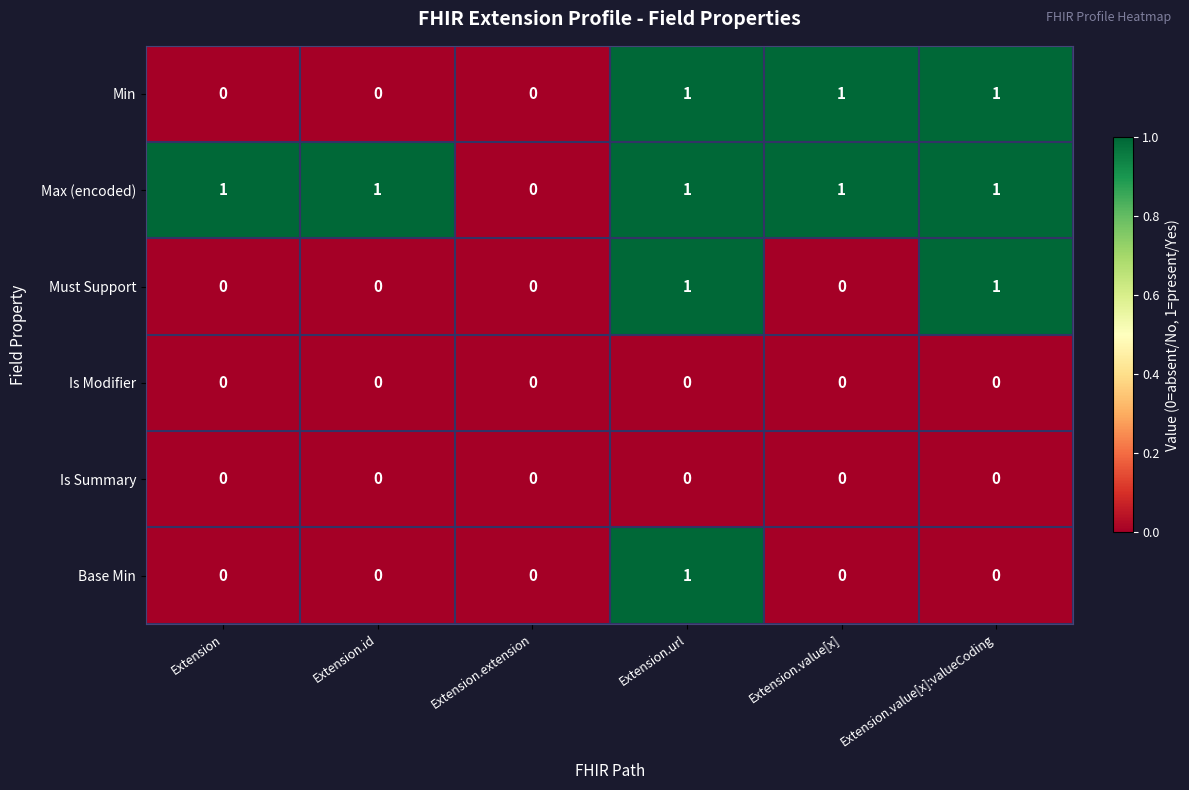

Is it true that Base Min equals 1 at Extension.url?

True